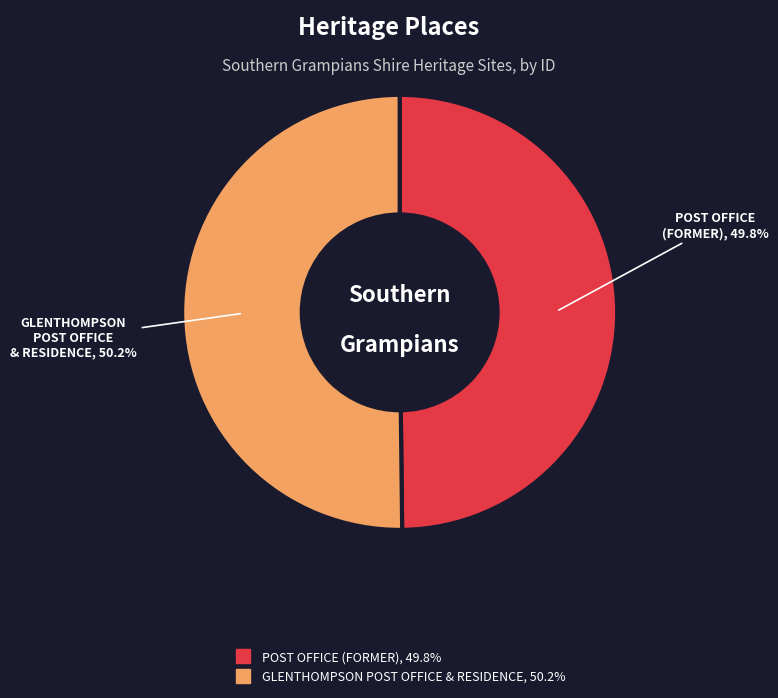

What percentage is the GLENTHOMPSON POST OFFICE & RESIDENCE slice, to the nearest percent?

50%